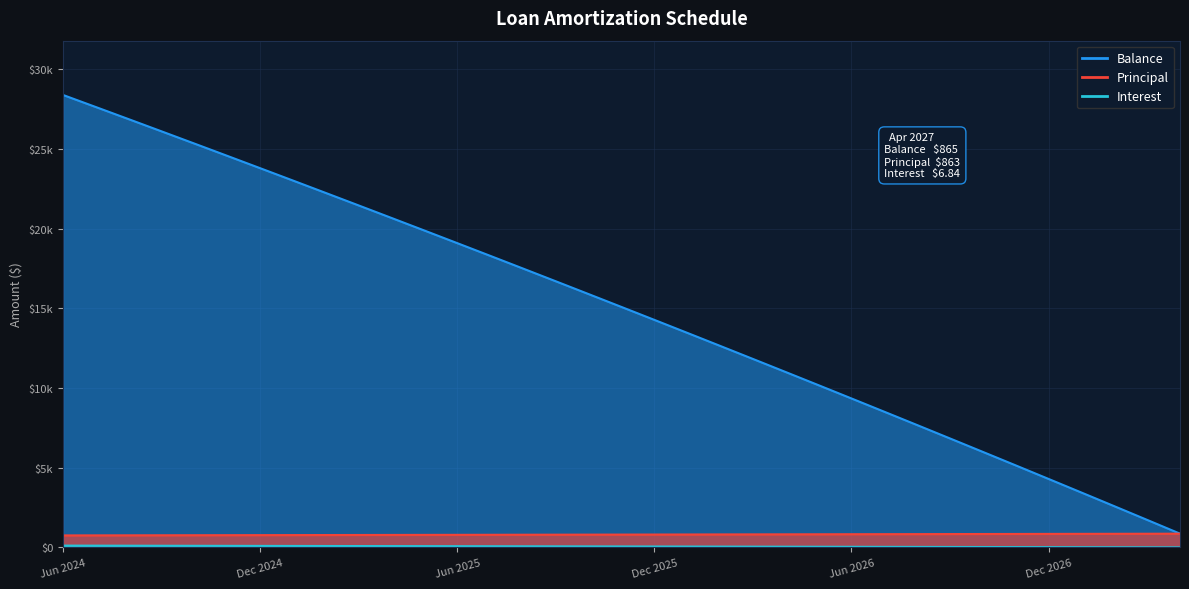

What is the label of the 21st point from the left?

Feb 2026